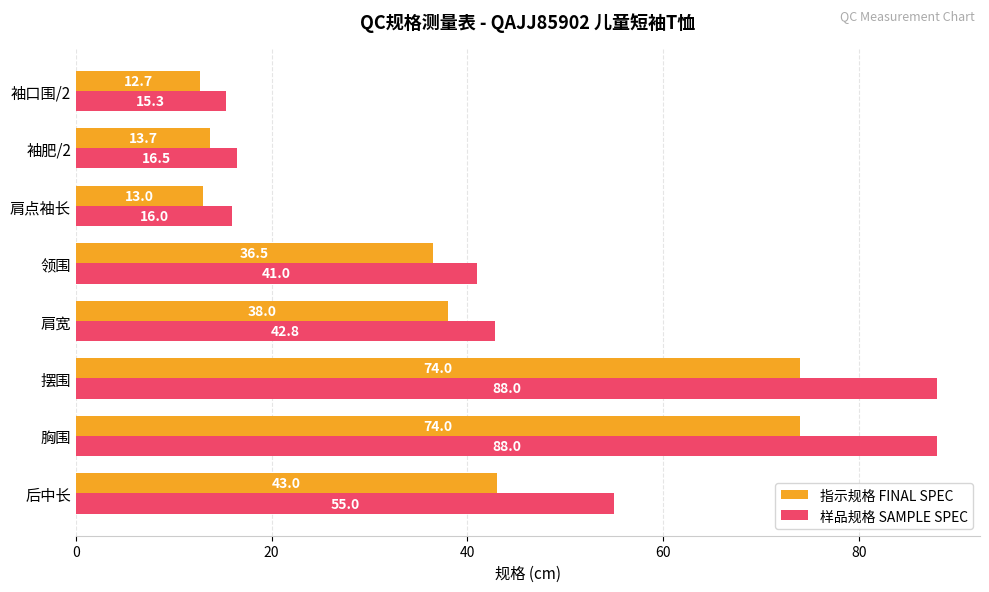

List the series in order of their overall mean, lowest first.

指示规格 FINAL SPEC, 样品规格 SAMPLE SPEC